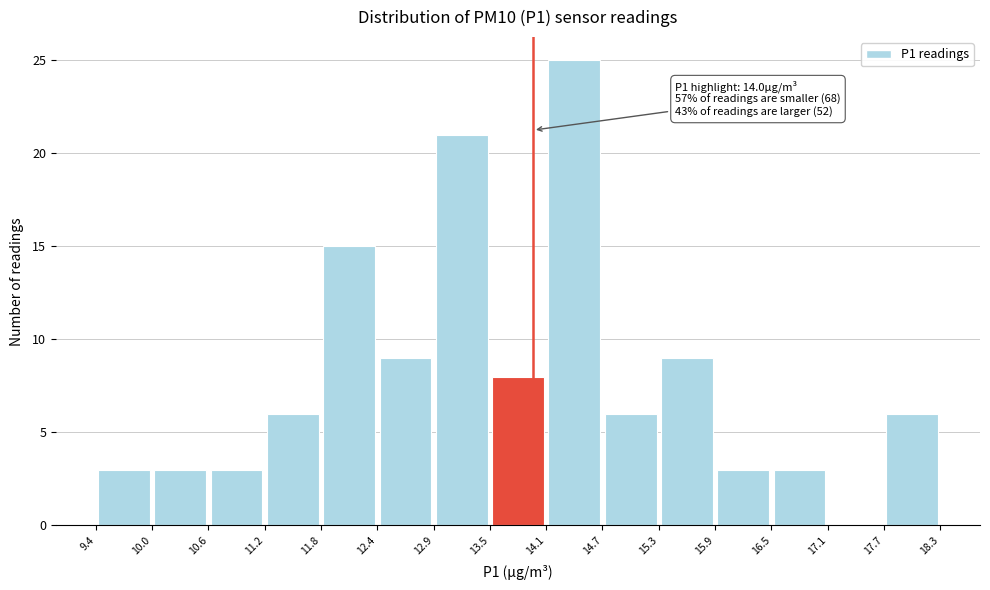

Over which range of the x-axis is the bar tallest?

14.1 to 14.7